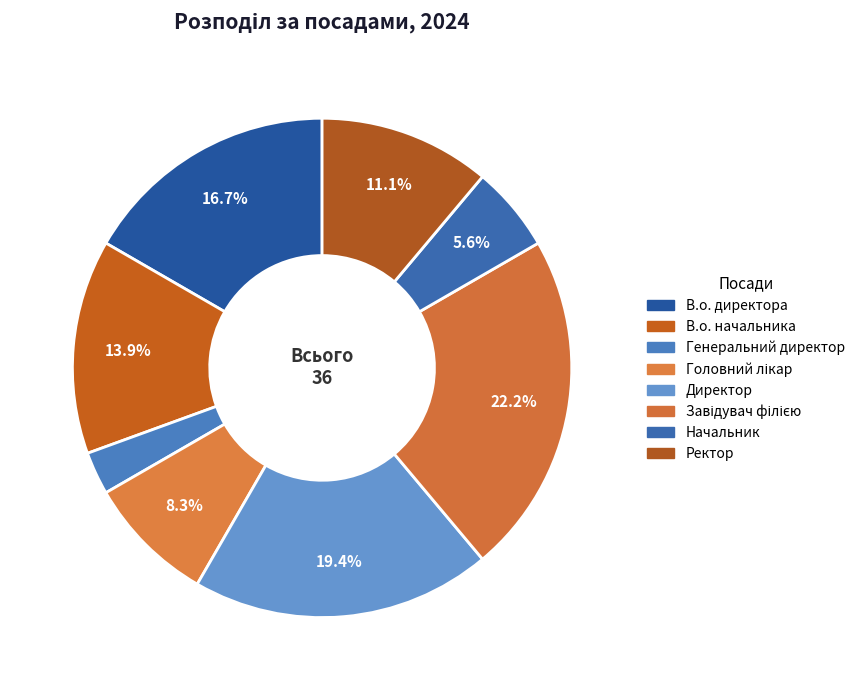

Which has a higher value, В.о. начальника or Завідувач філією?

Завідувач філією